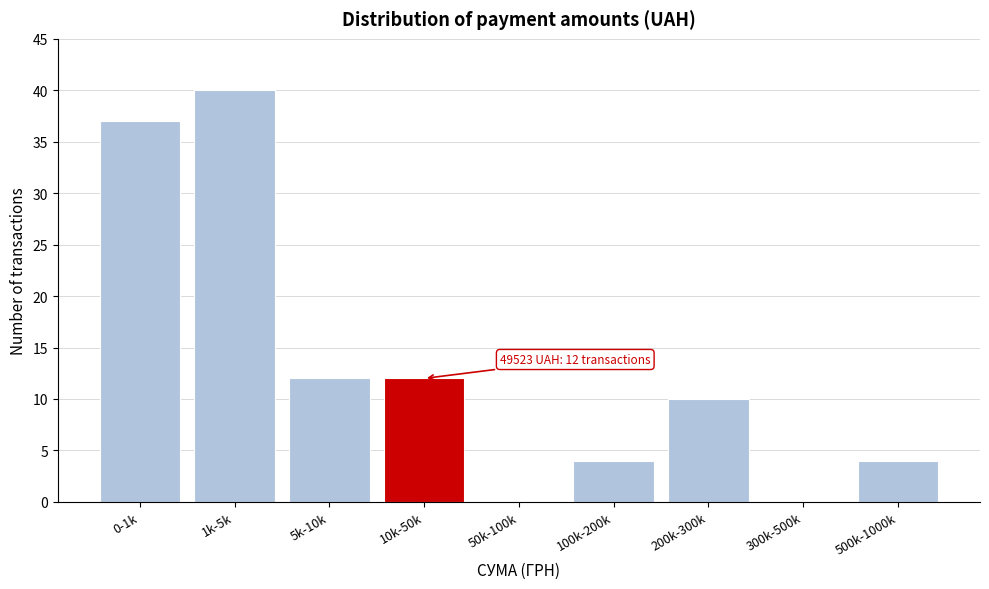

Reading left to right, what are all the values shown in this chart?

0-1k=37	1k-5k=40	5k-10k=12	10k-50k=12	50k-100k=0	100k-200k=4	200k-300k=10	300k-500k=0	500k-1000k=4